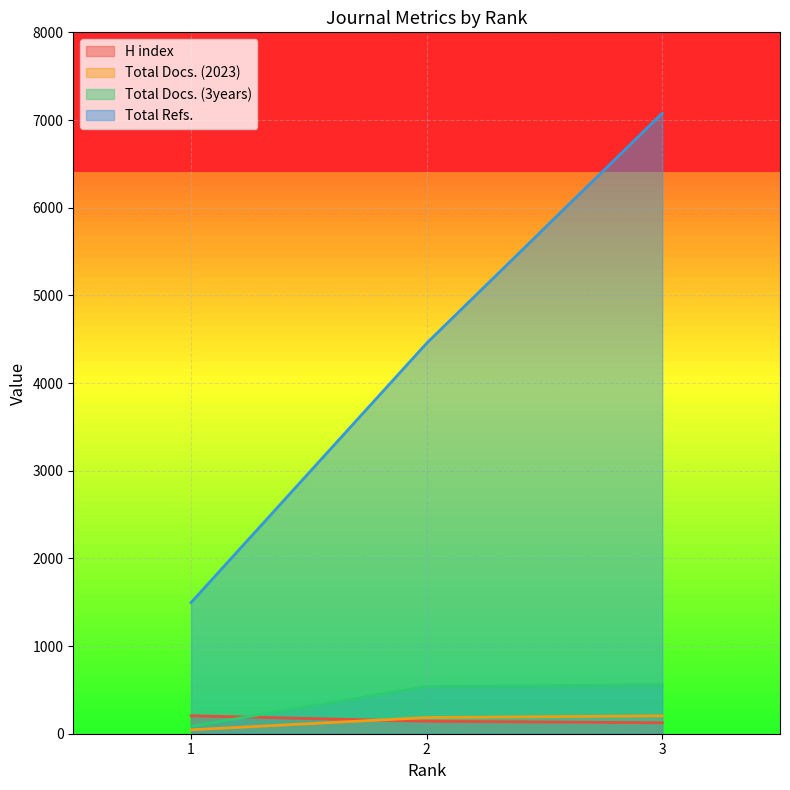

The value of H index at 2 is 142. True or false?

True